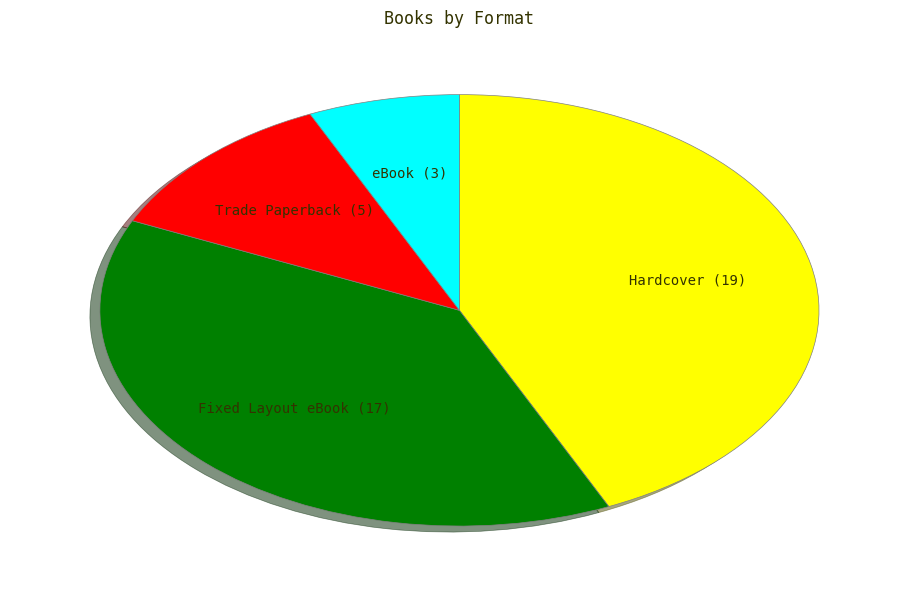

Rank the categories by value from lowest to highest.

eBook, Trade Paperback, Fixed Layout eBook, Hardcover